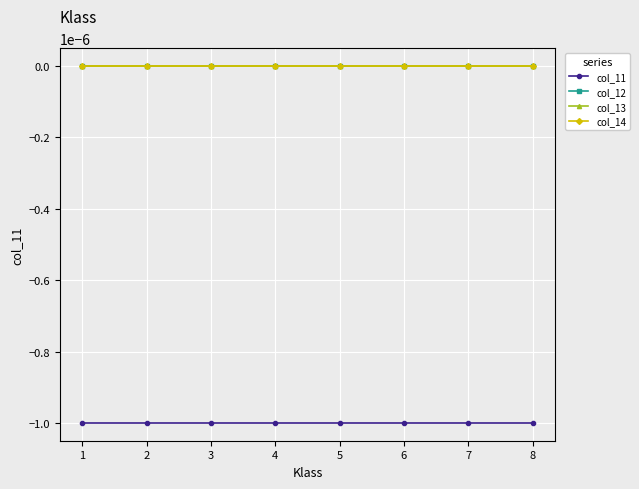

Does the chart have visible grid lines?

Yes